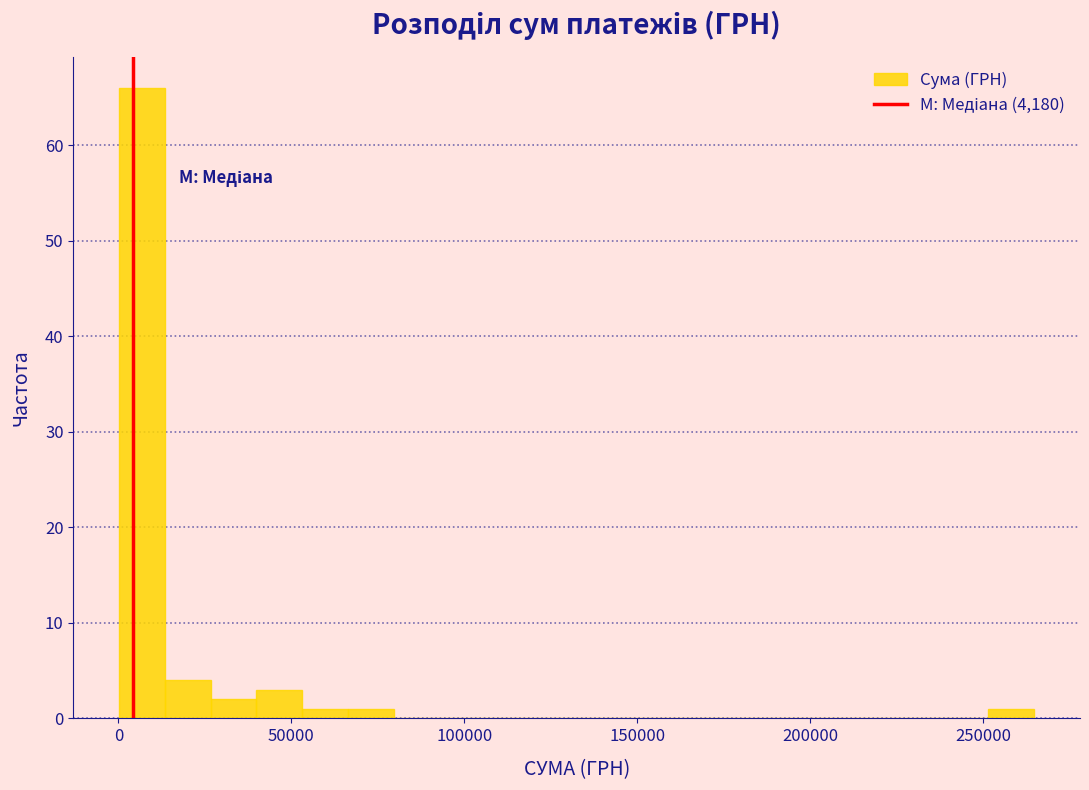

Around what value on the x-axis is the tallest bar? Give the approximate position of its centre, as read against the axis.

5000